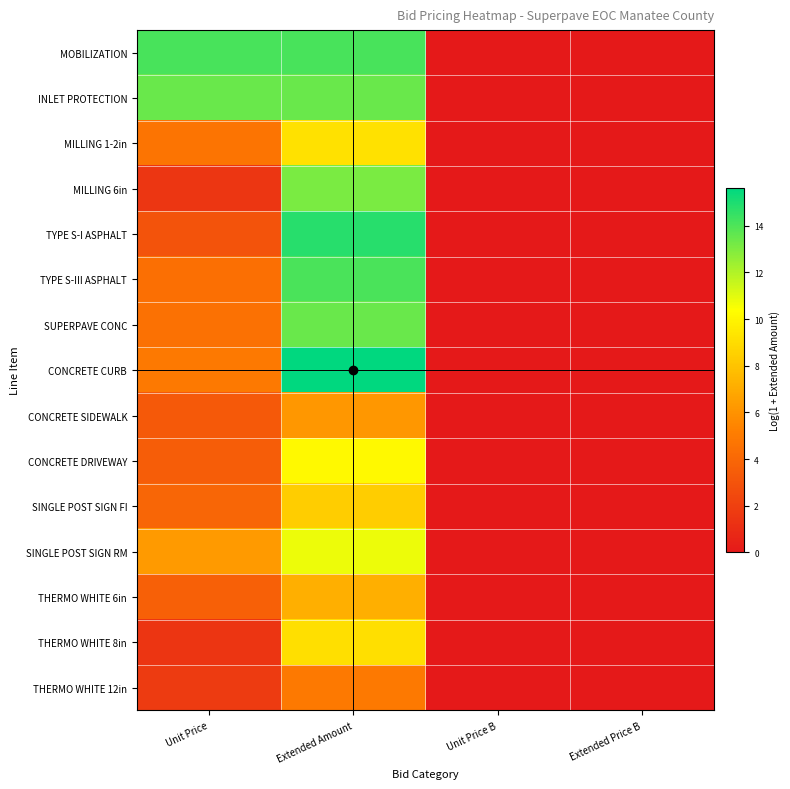

Reading left to right, transcribe all the data shown in this chart.

MOBILIZATION: Unit Price=14.2	Extended Amount=14.2	Unit Price B=0.0	Extended Price B=0.0
INLET PROTECTION: Unit Price=13.5	Extended Amount=13.5	Unit Price B=0.0	Extended Price B=0.0
MILLING 1-2in: Unit Price=4.7	Extended Amount=9.2	Unit Price B=0.0	Extended Price B=0.0
MILLING 6in: Unit Price=1.5	Extended Amount=13.1	Unit Price B=0.0	Extended Price B=0.0
TYPE S-I ASPHALT: Unit Price=3.0	Extended Amount=14.8	Unit Price B=0.0	Extended Price B=0.0
TYPE S-III ASPHALT: Unit Price=4.4	Extended Amount=14.1	Unit Price B=0.0	Extended Price B=0.0
SUPERPAVE CONC: Unit Price=4.5	Extended Amount=13.4	Unit Price B=0.0	Extended Price B=0.0
CONCRETE CURB: Unit Price=4.9	Extended Amount=15.6	Unit Price B=0.0	Extended Price B=0.0
CONCRETE SIDEWALK: Unit Price=3.2	Extended Amount=6.2	Unit Price B=0.0	Extended Price B=0.0
CONCRETE DRIVEWAY: Unit Price=3.5	Extended Amount=10.1	Unit Price B=0.0	Extended Price B=0.0
SINGLE POST SIGN FI: Unit Price=3.9	Extended Amount=8.4	Unit Price B=0.0	Extended Price B=0.0
SINGLE POST SIGN RM: Unit Price=6.3	Extended Amount=10.8	Unit Price B=0.0	Extended Price B=0.0
THERMO WHITE 6in: Unit Price=3.6	Extended Amount=7.2	Unit Price B=0.0	Extended Price B=0.0
THERMO WHITE 8in: Unit Price=1.4	Extended Amount=9.1	Unit Price B=0.0	Extended Price B=0.0
THERMO WHITE 12in: Unit Price=1.7	Extended Amount=4.9	Unit Price B=0.0	Extended Price B=0.0